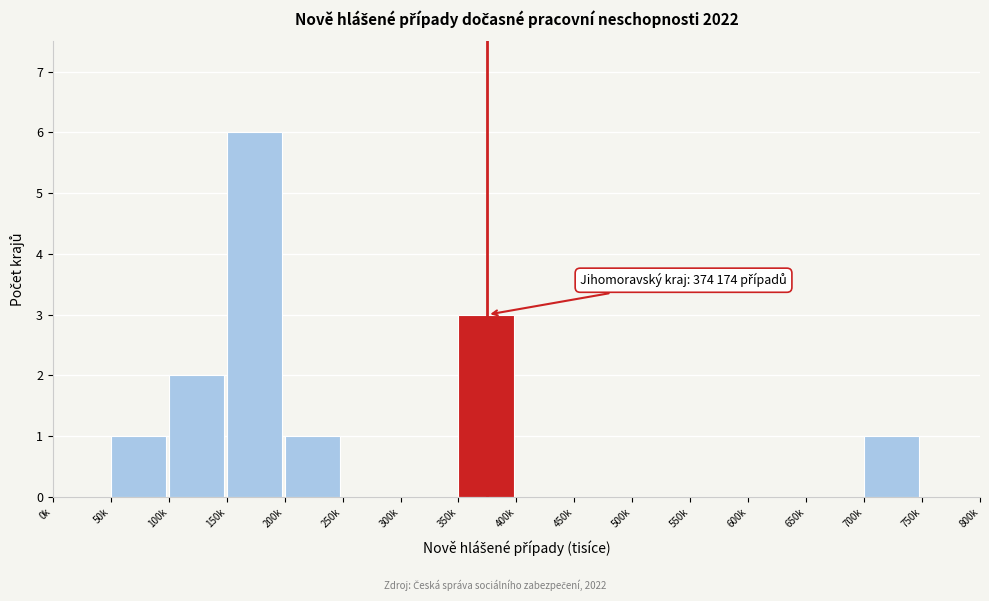

Reading left to right, transcribe all the data shown in this chart.

0k=0	50k=1	100k=2	150k=6	200k=1	250k=0	300k=0	350k=3	400k=0	450k=0	500k=0	550k=0	600k=0	650k=0	700k=1	750k=0